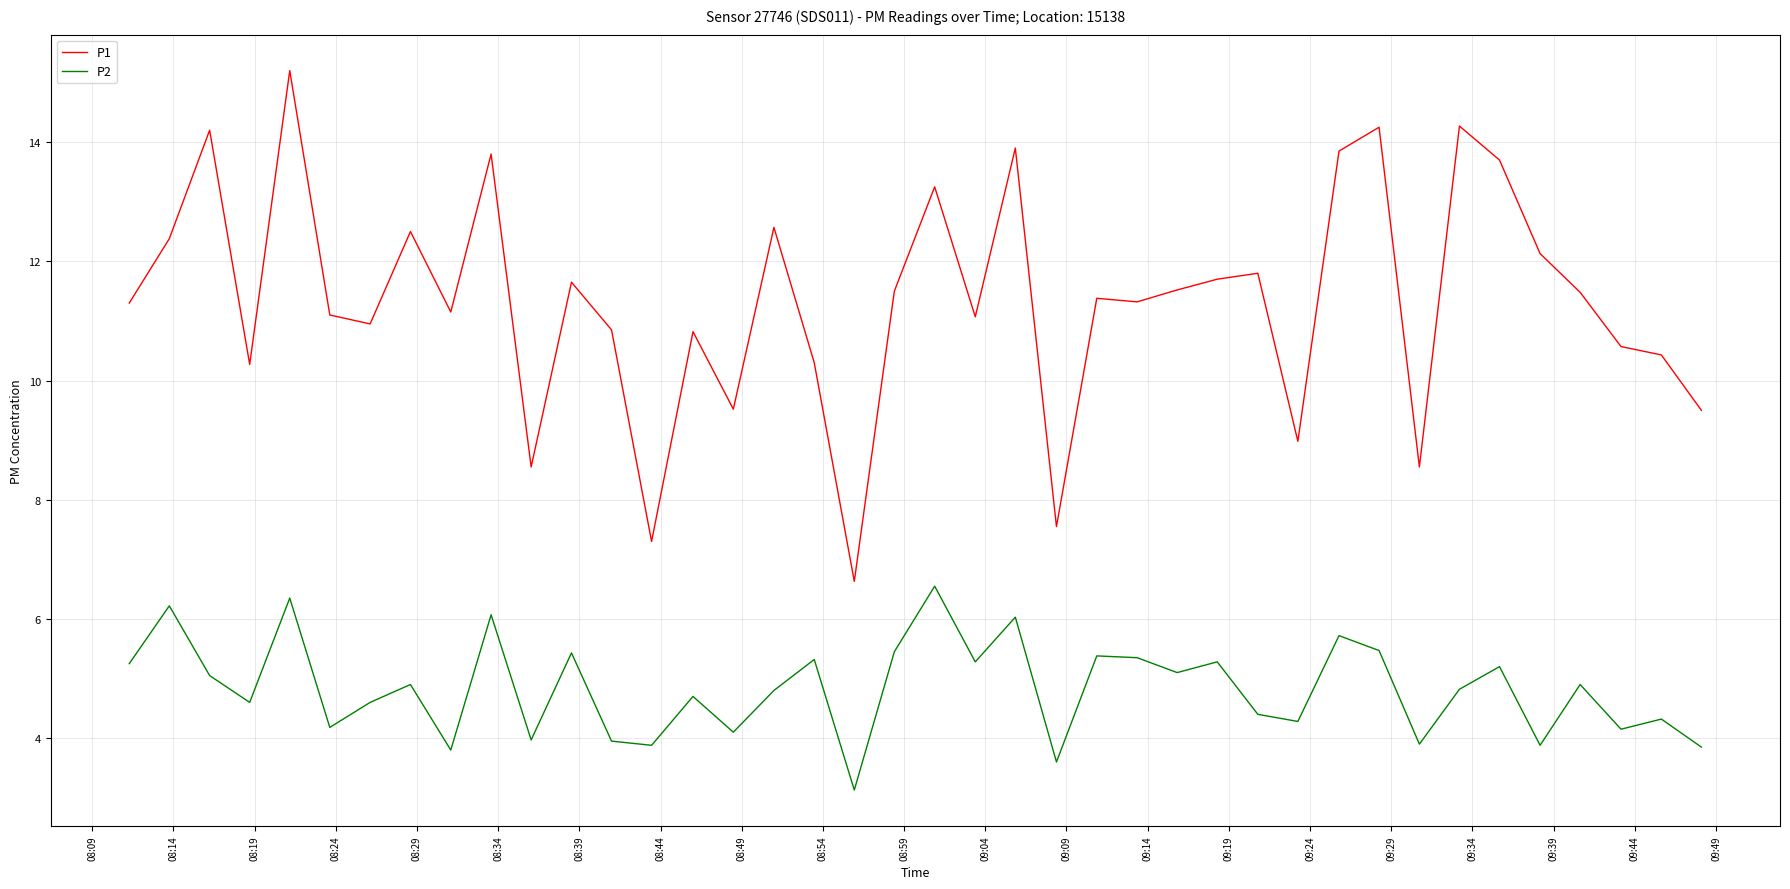

Which series has the largest total across all categories?

P1